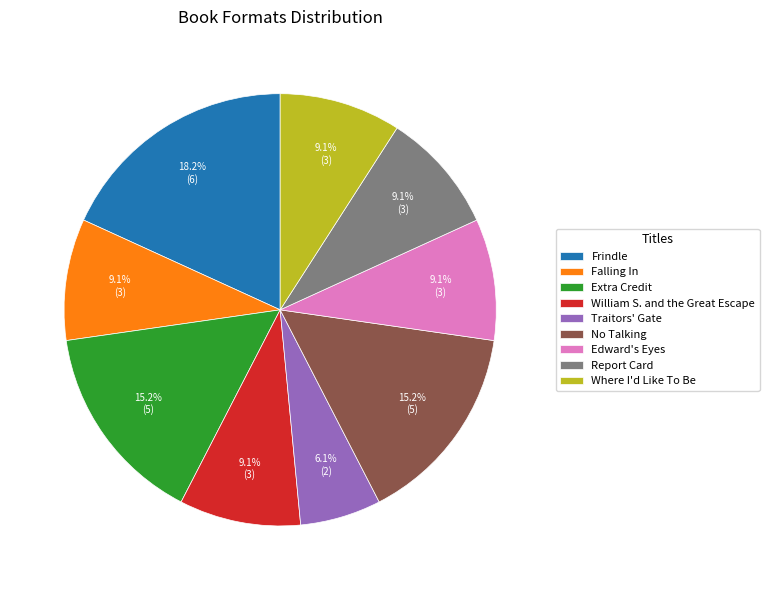

What percentage is the Report Card slice, to the nearest percent?

9%